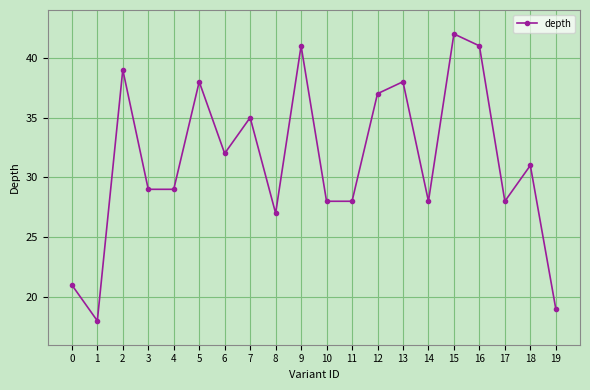

What is the sum of all values?

629